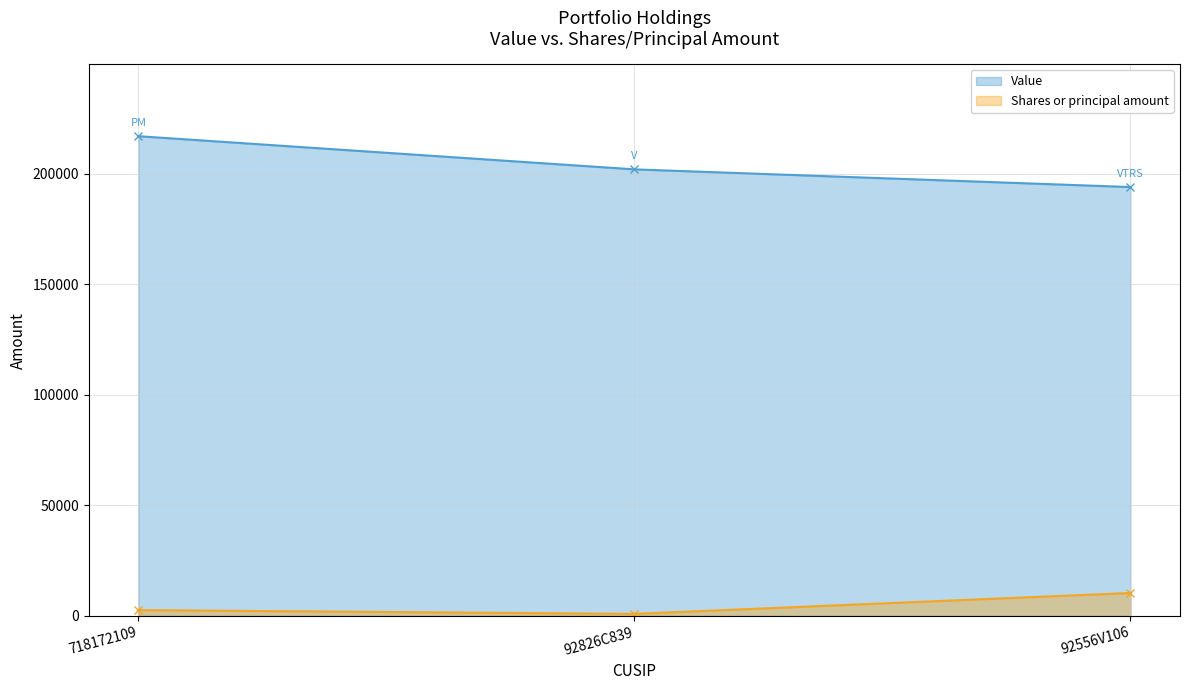

Which category has the highest value across all series?

718172109